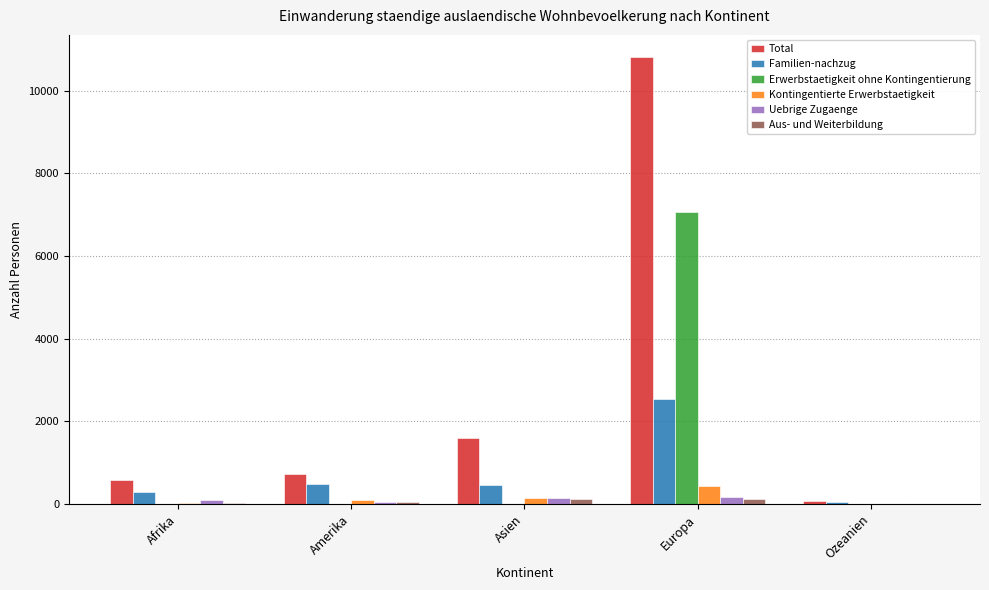

What is the sum of all Total values?

13751